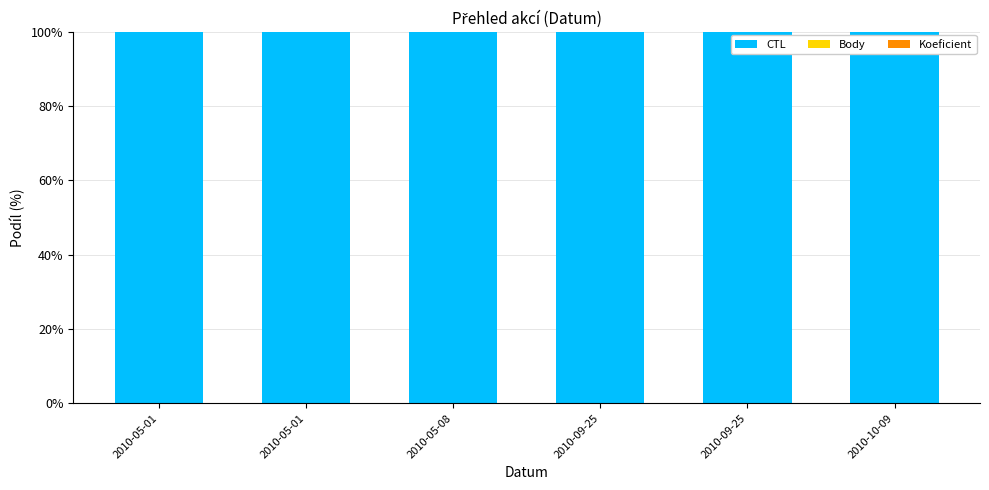

What is the average value of the CTL series?

100.0